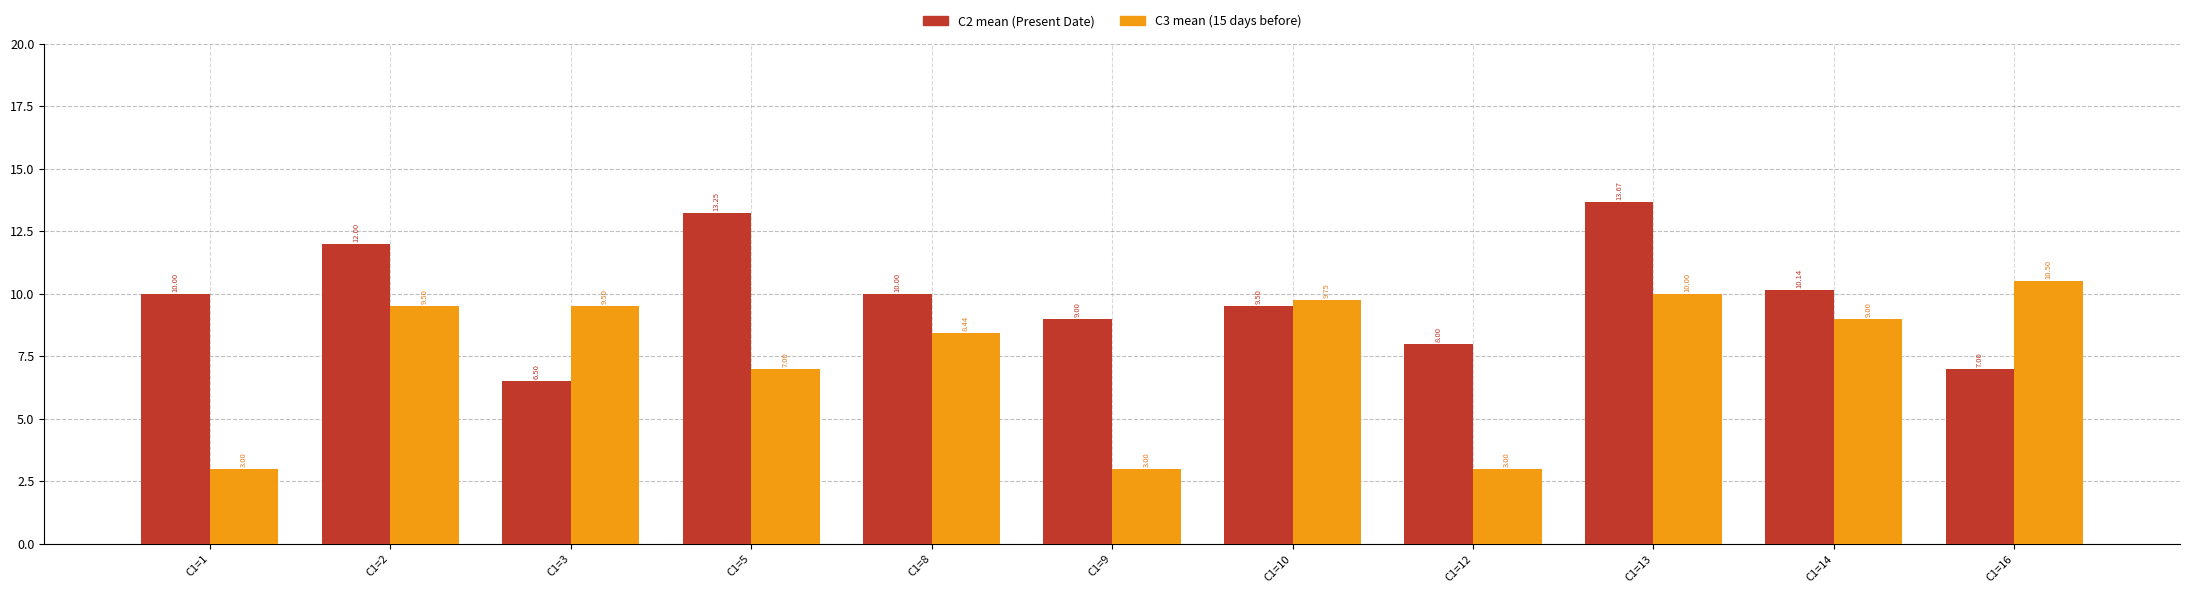

What is the total value across all series at C1=3?

16.0